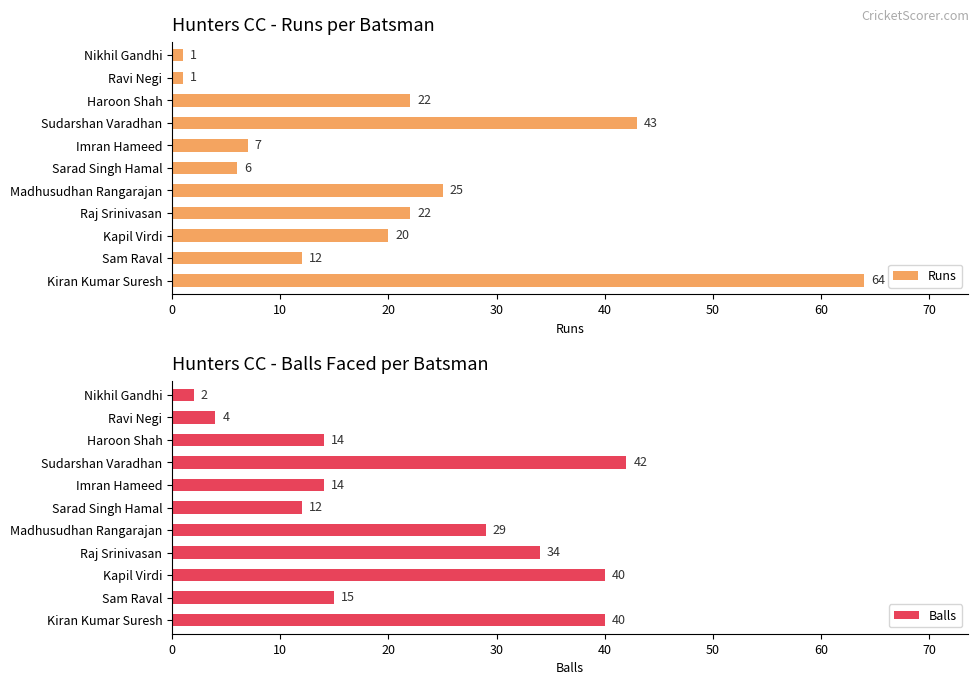

How many categories are shown in the chart?

11